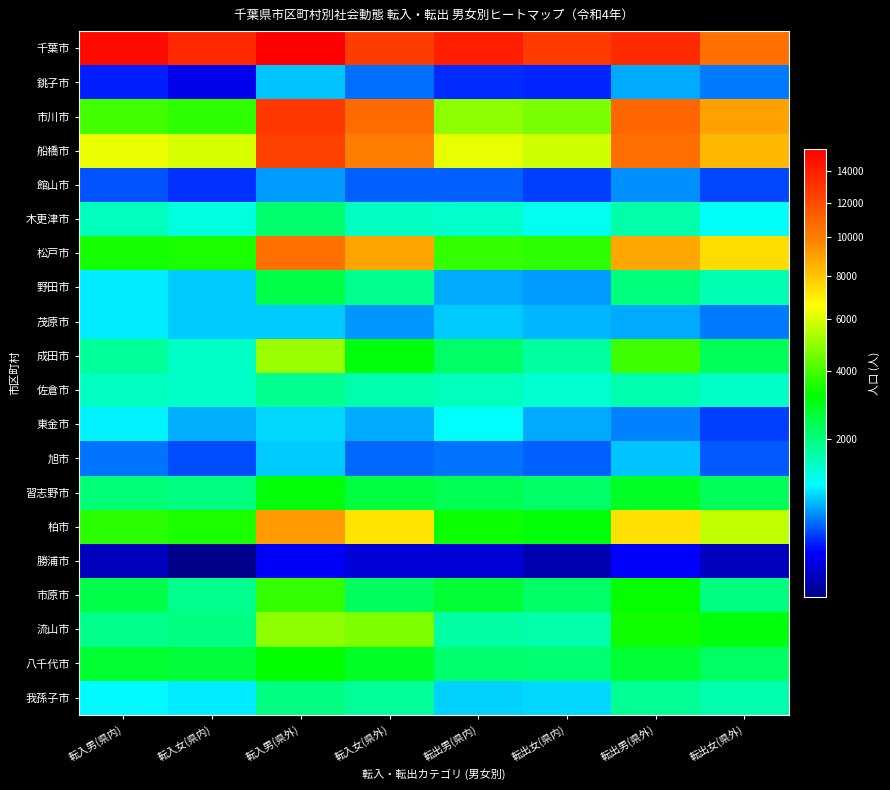

Which has a higher value, 転出男(県内) or 転入女(県外)?

転出男(県内)